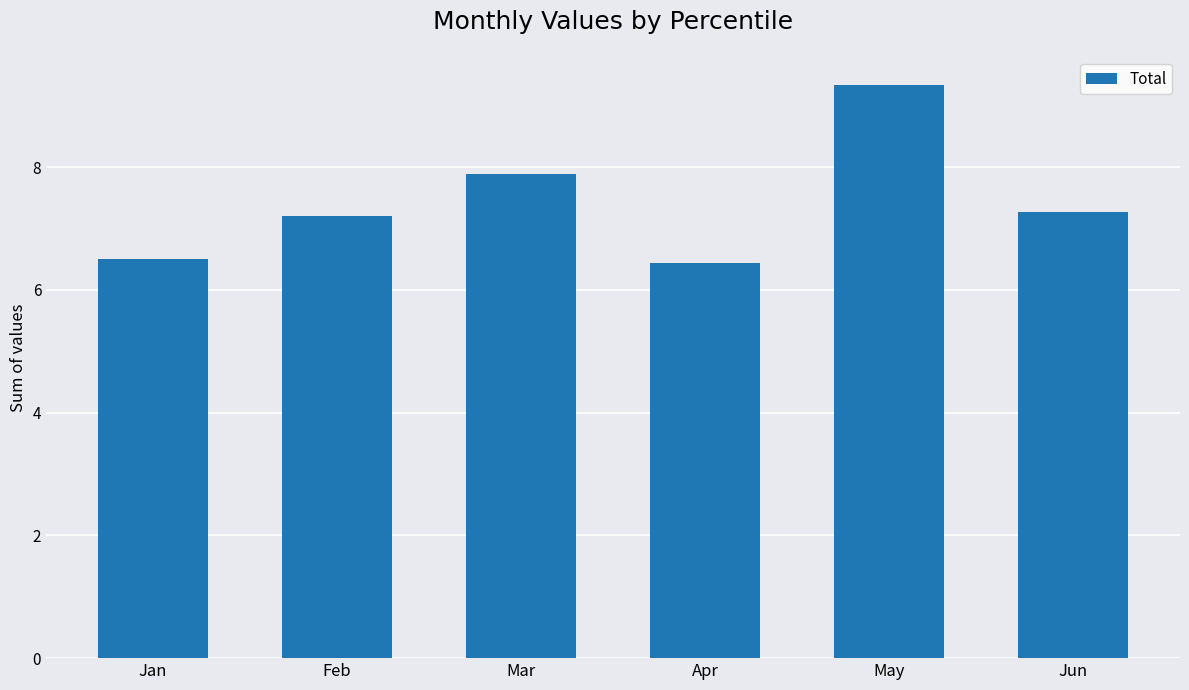

What is the sum of all values?

44.6